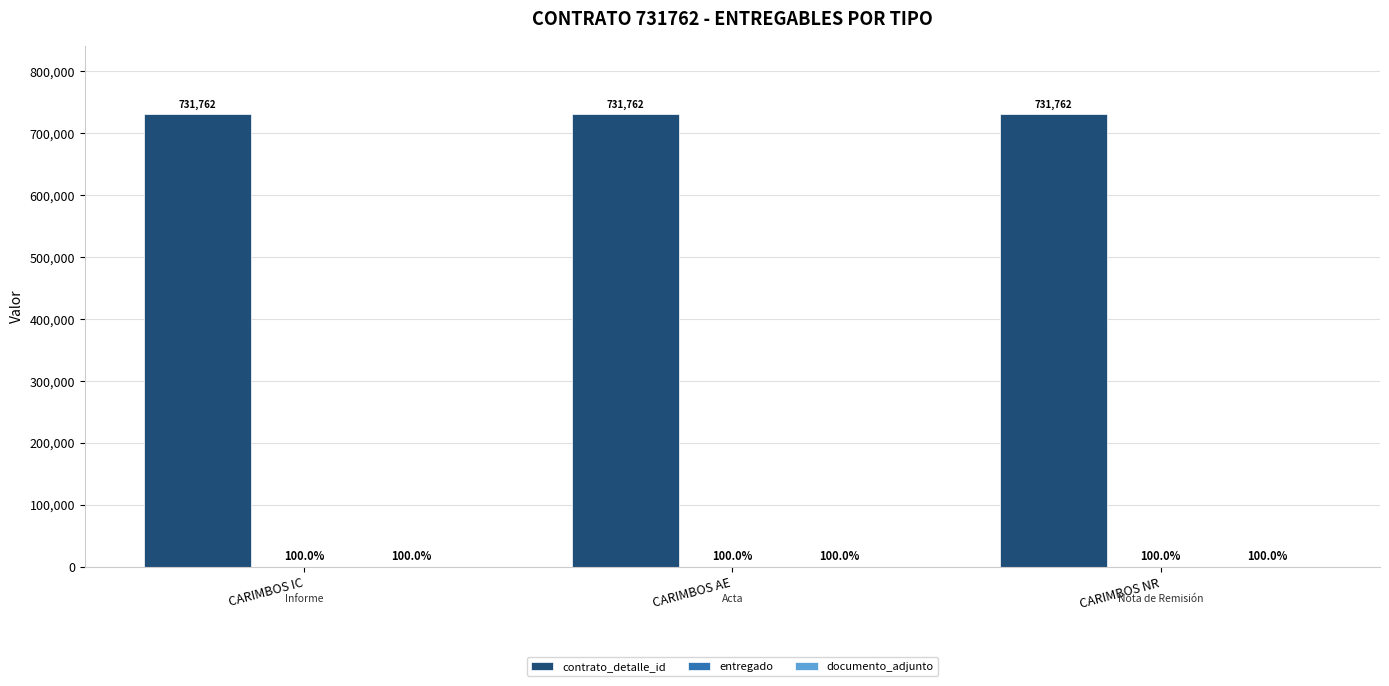

How many groups of bars are there?

3